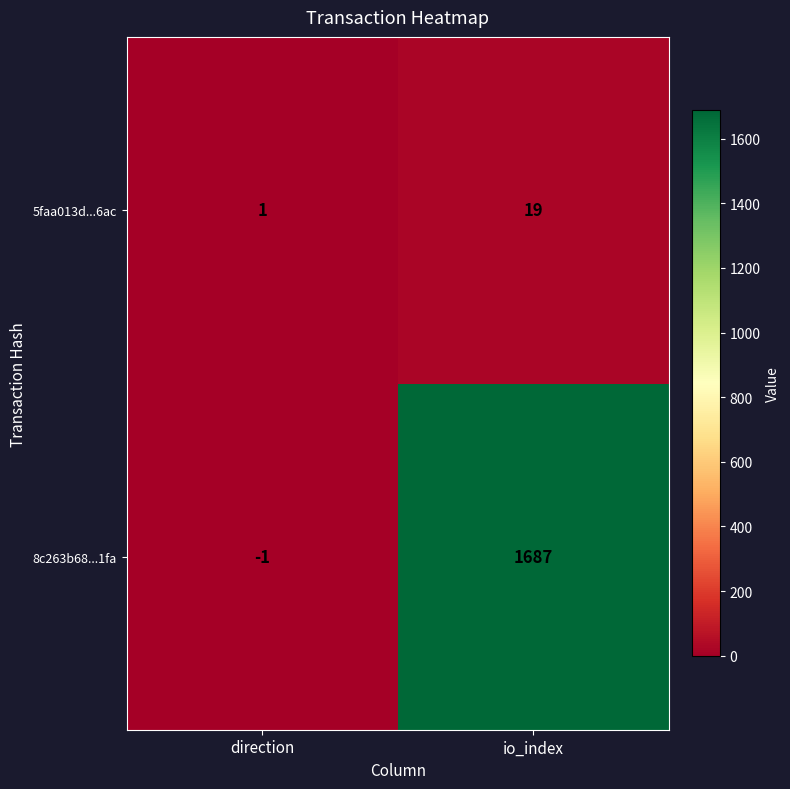

Which label corresponds to the smallest value in the chart?

direction